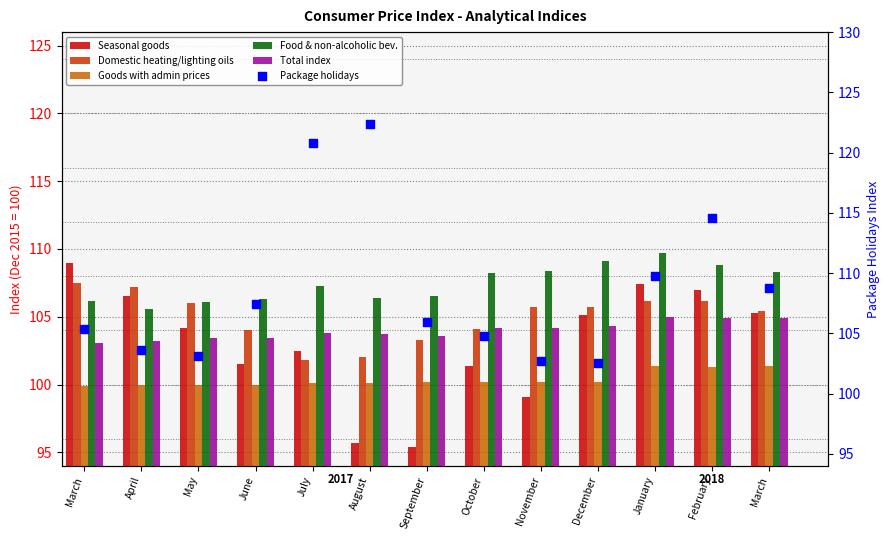

Is the value of Seasonal goods at March greater than the value of Food & non-alcoholic bev. at October?

Yes